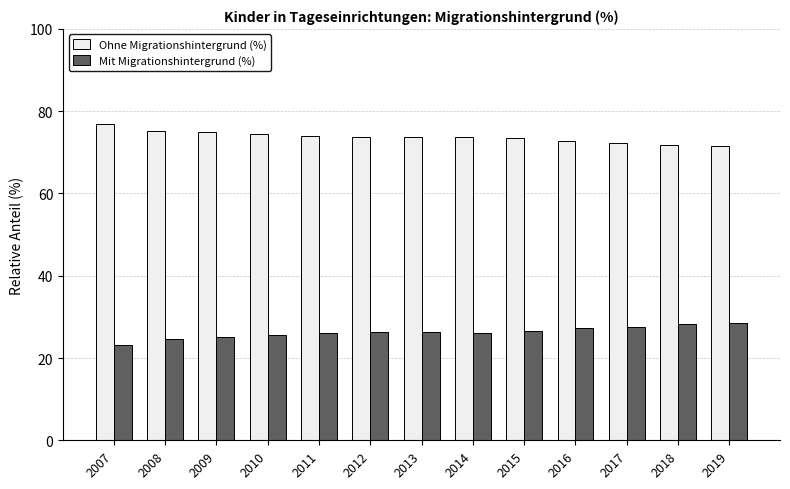

The value of Ohne Migrationshintergrund (%) at 2018 is 112.1. True or false?

False